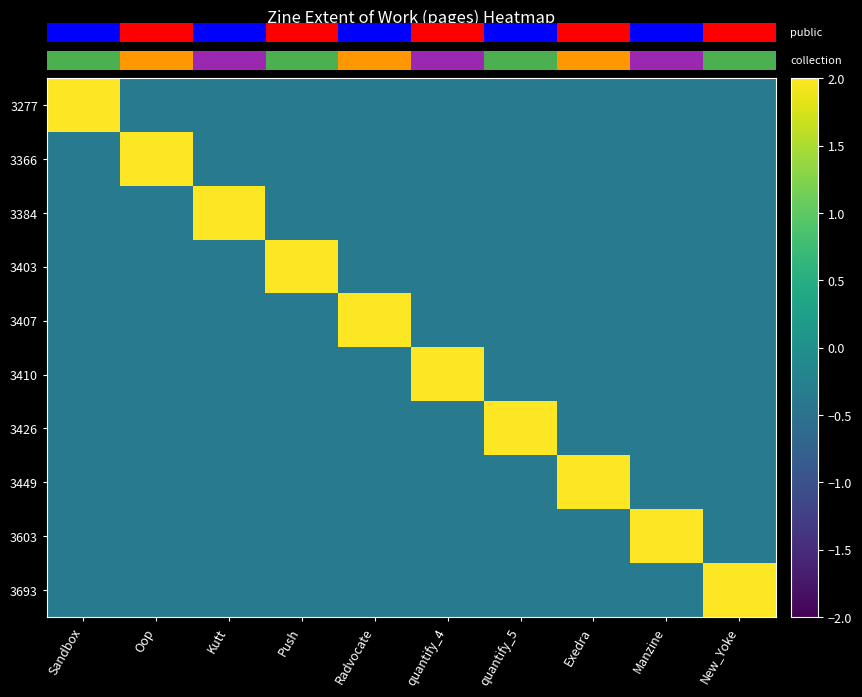

How many data points in 3366 are above 0?

1